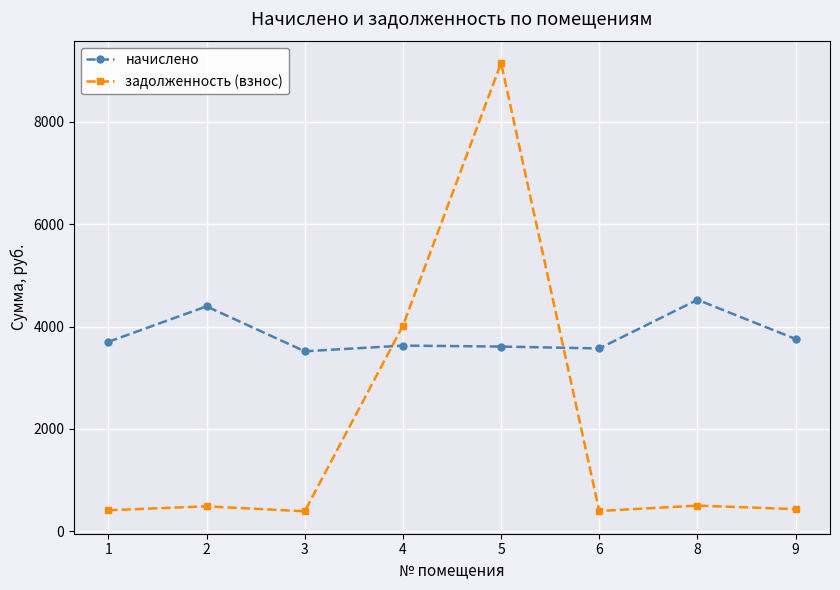

The value of задолженность (взнос) at 1 is 411.4. True or false?

True